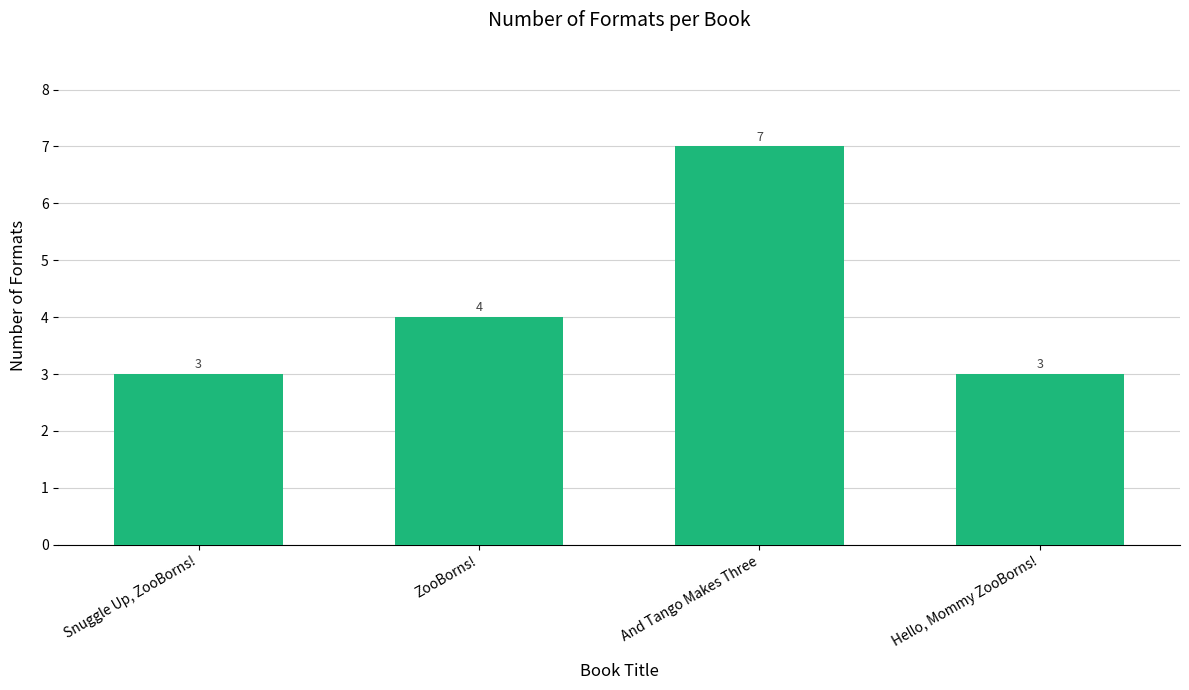

What is the average value?

4